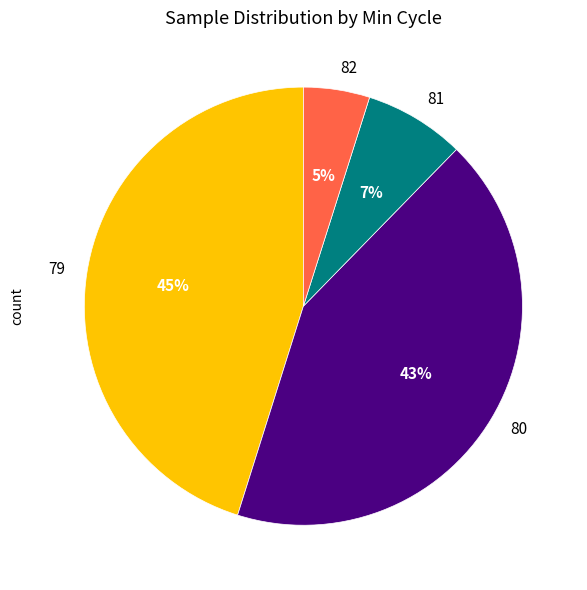

How many slices are in this pie chart?

4